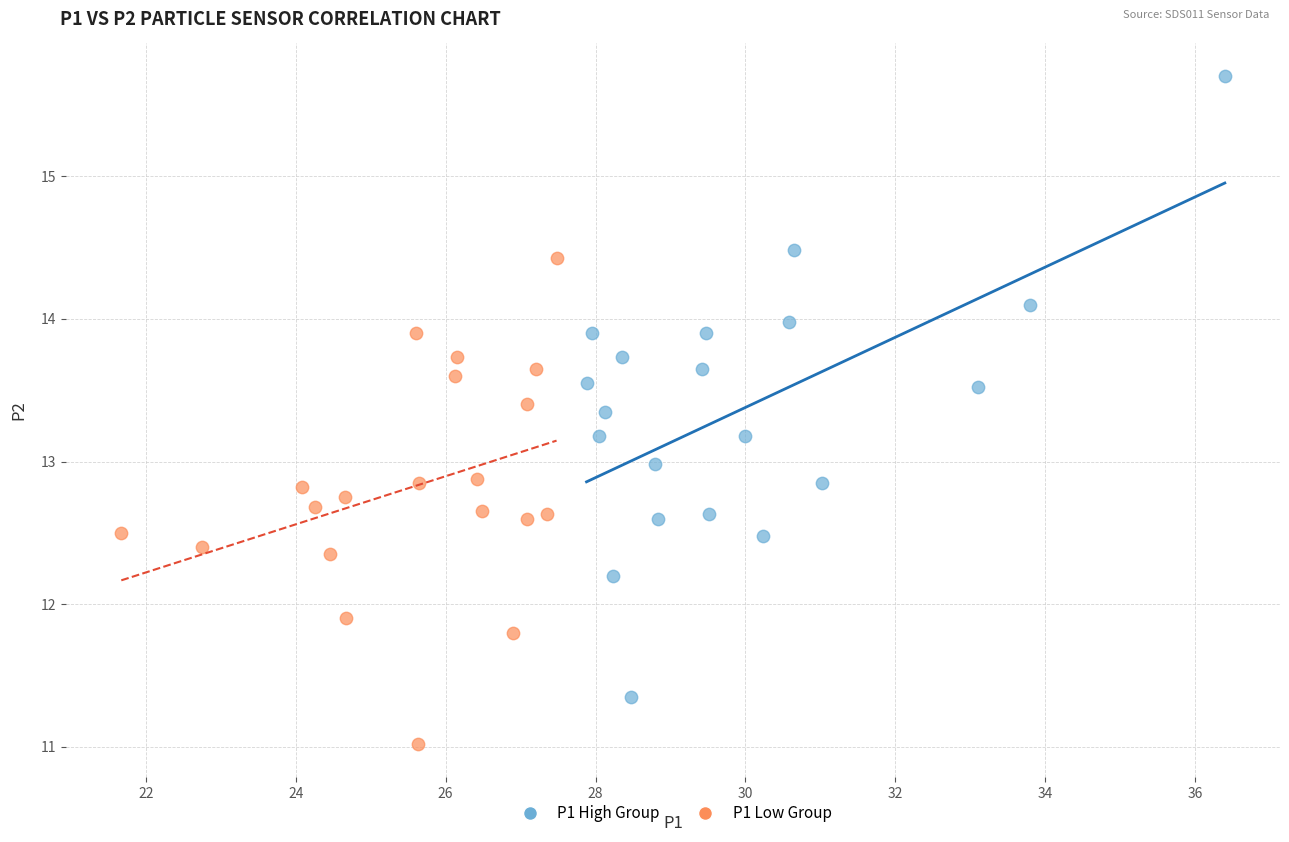

Which series reaches the minimum Y coordinate?

P1 Low Group